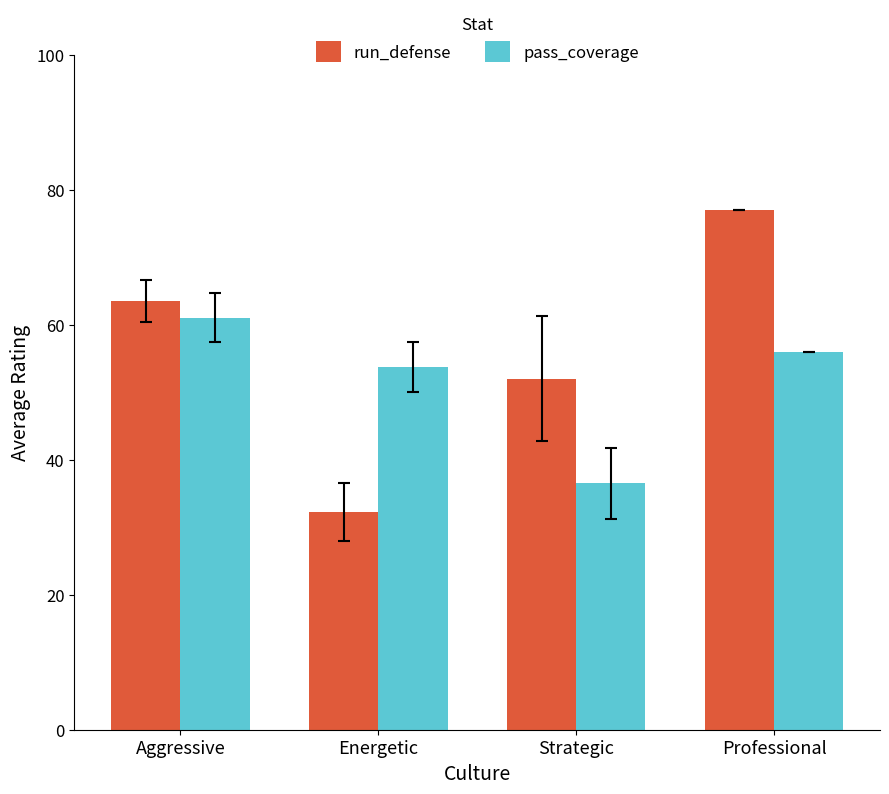

Which series has the largest total across all categories?

run_defense